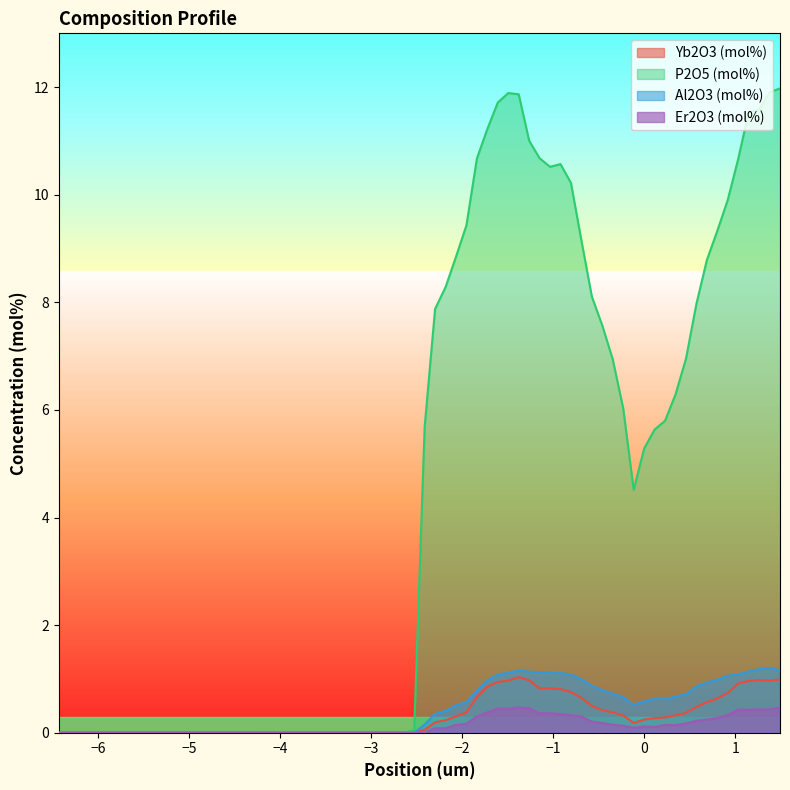

What is the maximum value for Er2O3 (mol%)?

0.5